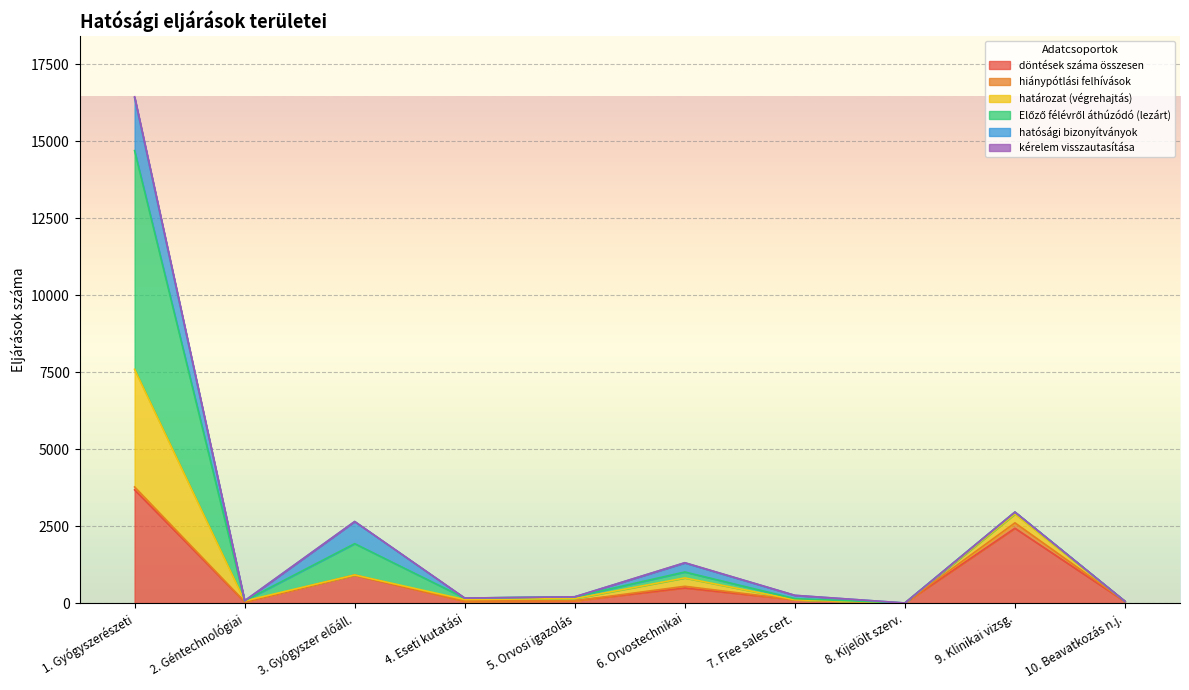

At which category is the sum across all series the highest?

1. Gyógyszerészeti